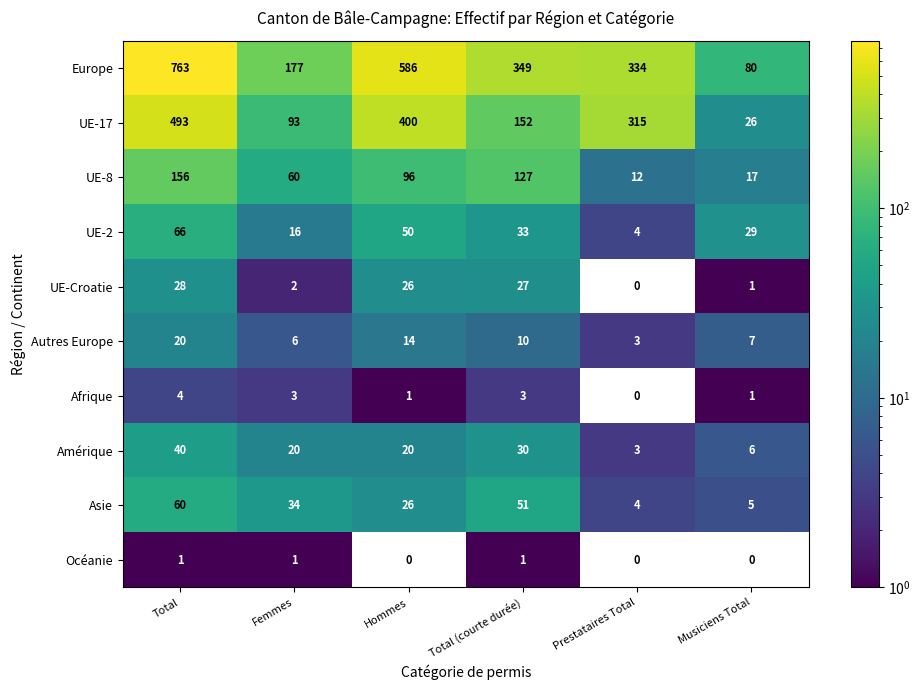

What is the difference between the highest and lowest values at Femmes?

176